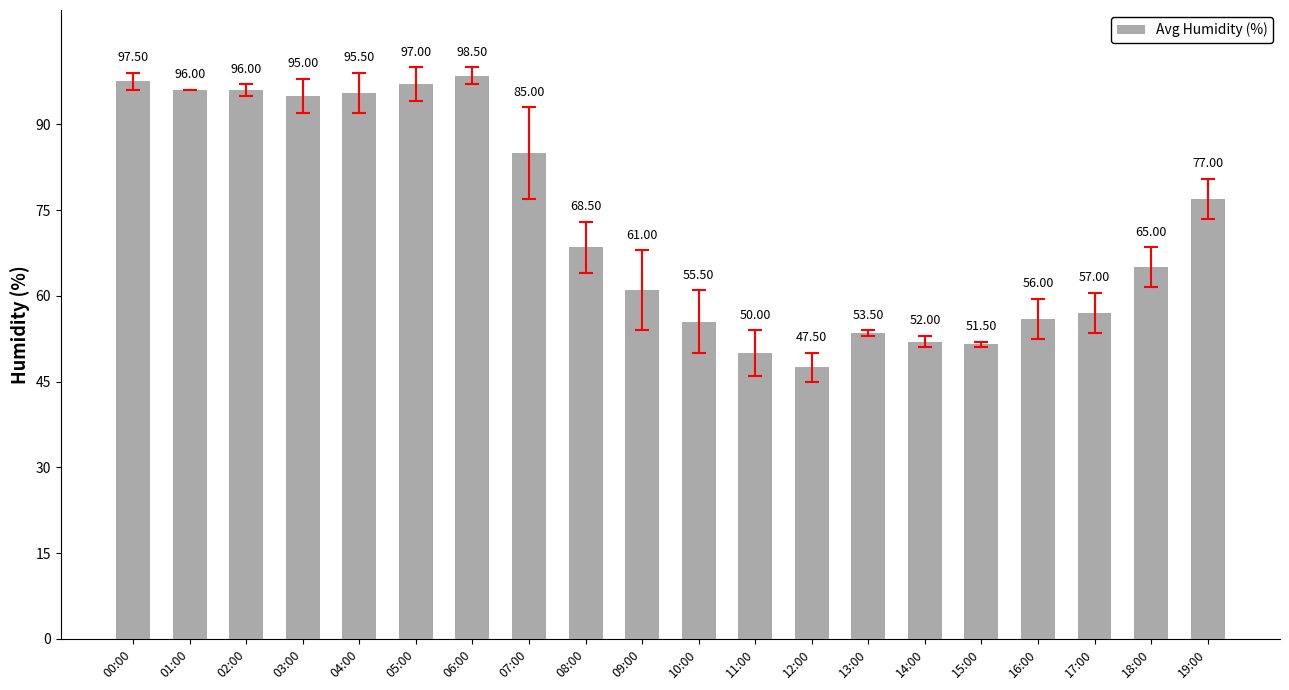

Are the bars grouped side by side (vs. stacked)?

No